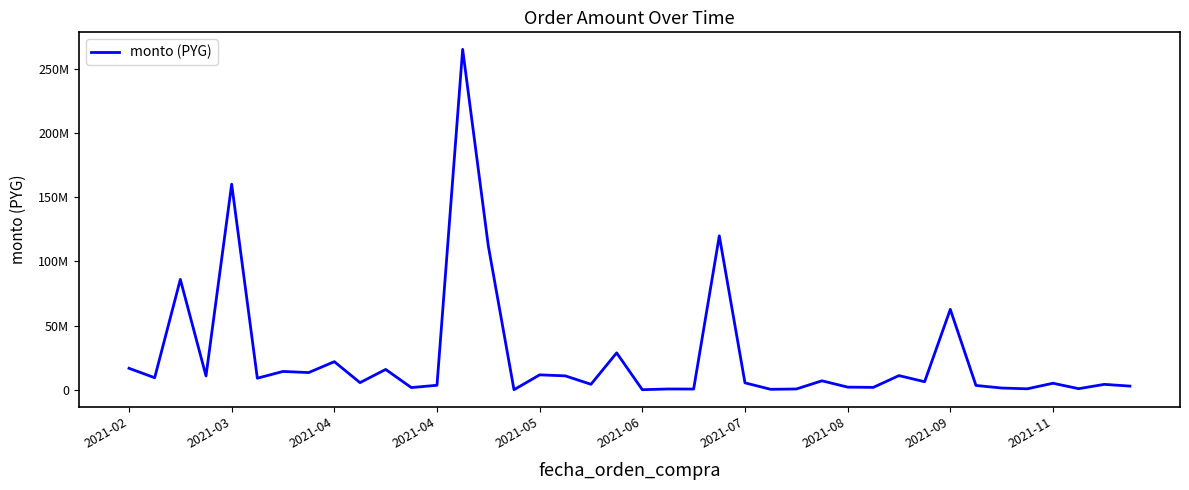

Reading right to left, extract all data points from this chart.

3000000	4344500	1000000	5220000	889000	1499000	3500000	62700000	6400000	11170000	2000000	2200000	7116000	750000	500000	5520000	119900000	710000	750000	195000	28850000	4400000	10962000	11750000	200000	112000000	265000000	3651000	1850000	15960000	5691000	22009000	13525000	14400000	9150000	160106000	10900000	85995000	9520000	16843200